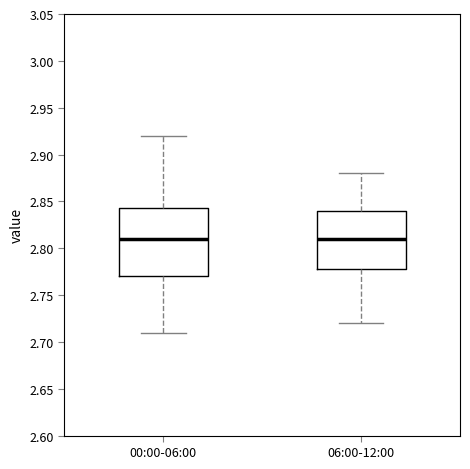

Where does the median line of the box for 06:00-12:00 sit on the y-axis? The values are not printed on the chart, so give them approximately, as read against the axis.

2.810